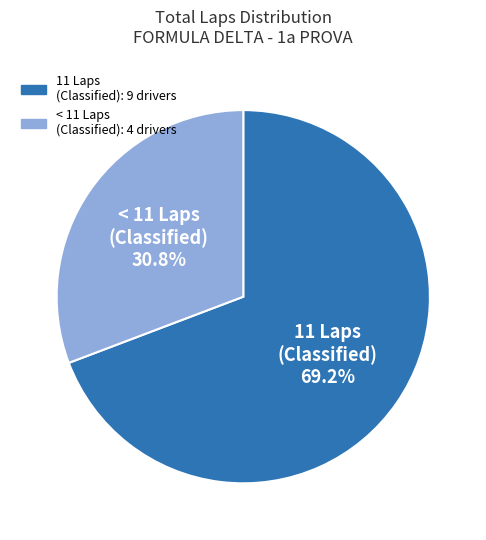

Is there a majority slice in this chart?

Yes